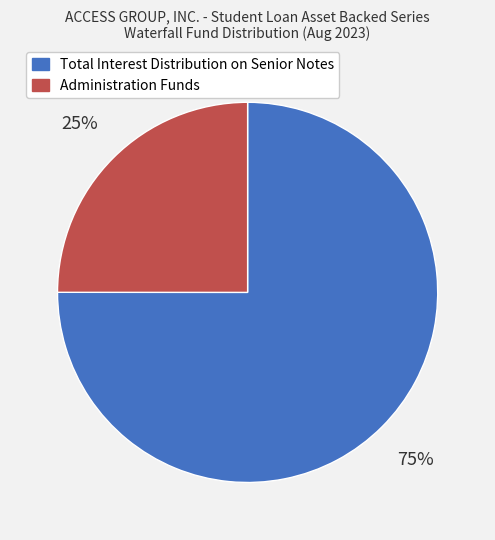

What is the majority slice?

Total Interest Distribution on Senior Notes